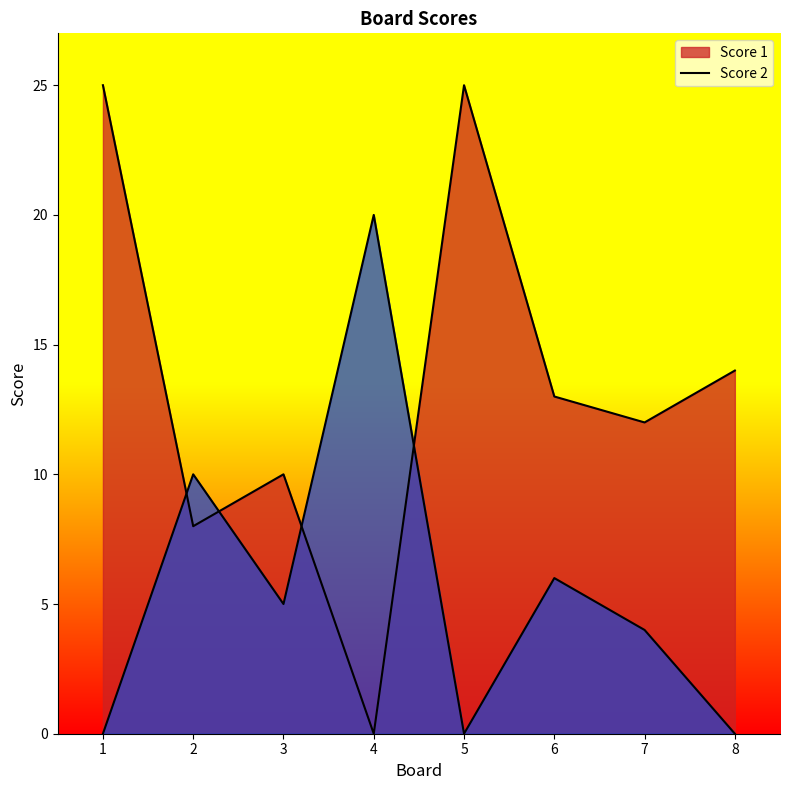

List the series in order of their overall mean, highest first.

Score 1, Score 2